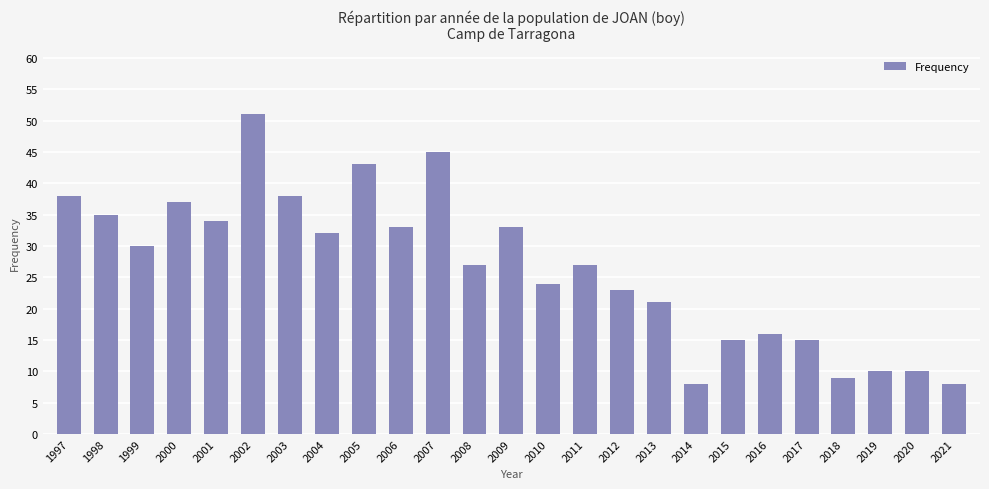

What is the ratio of the value at 2001 to the value at 2003?

0.9